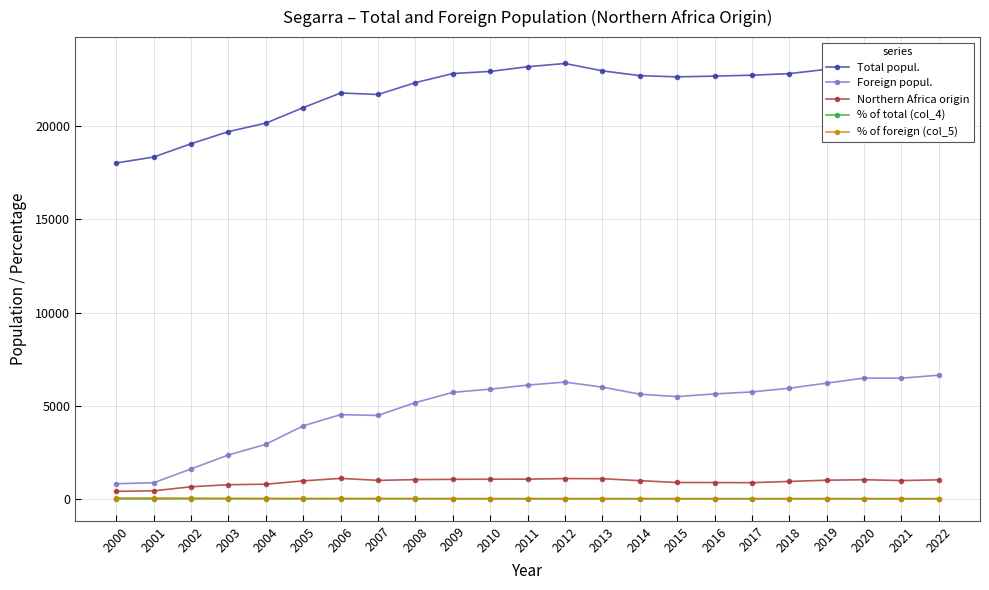

What is the difference between the second highest and second lowest values in the % of foreign (col_5) series?

34.5